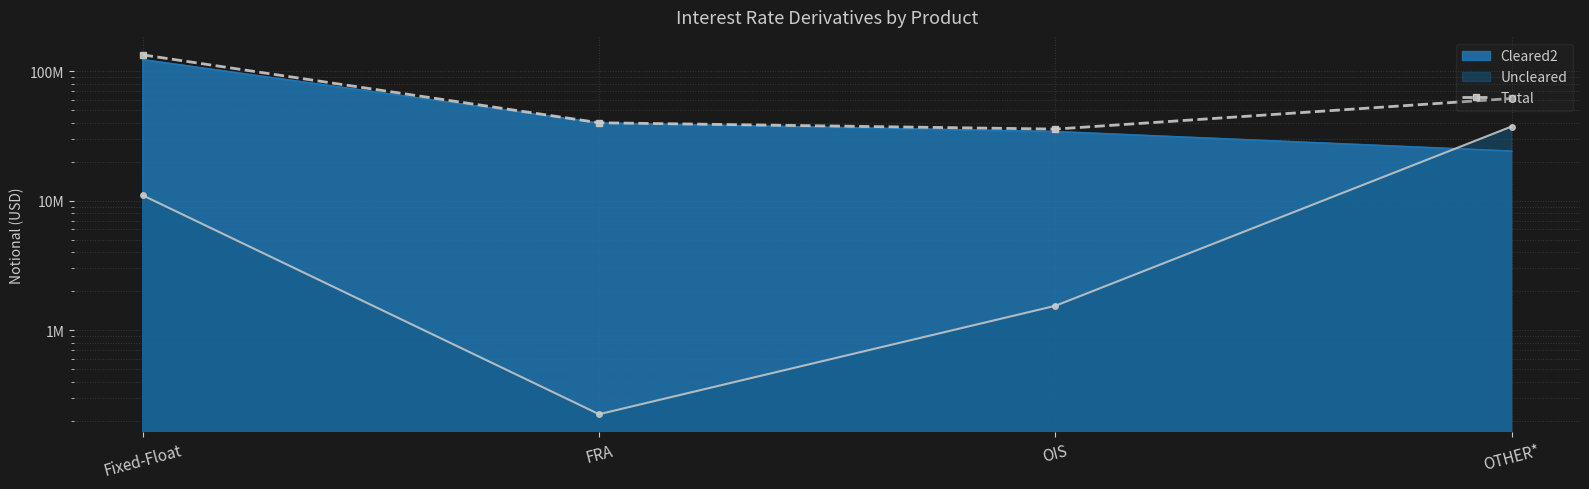

What position from the left is Fixed-Float?

1